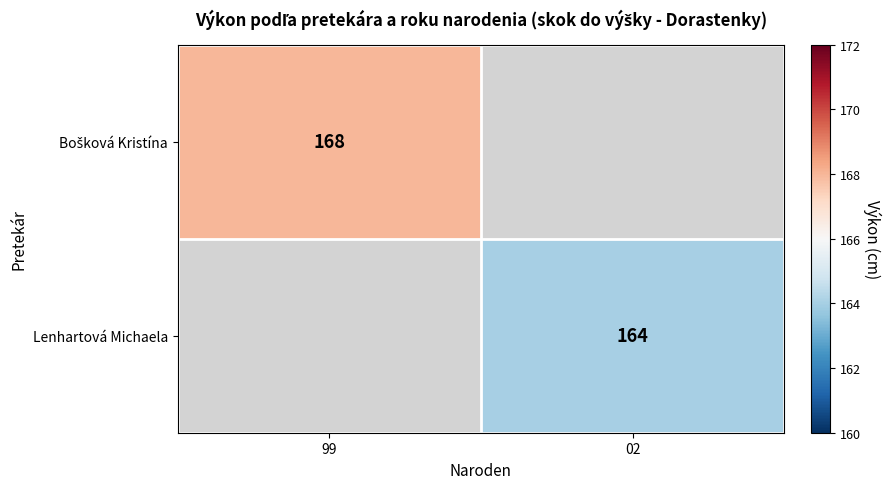

How many series are shown in this chart?

2